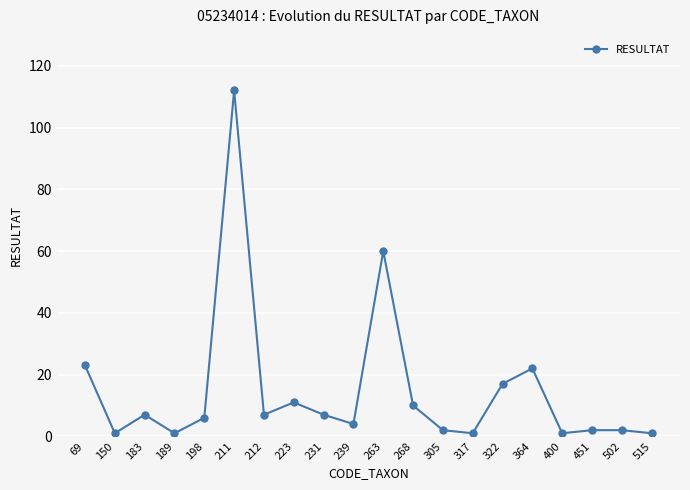

Is it true that the value at 322 is 11?

False